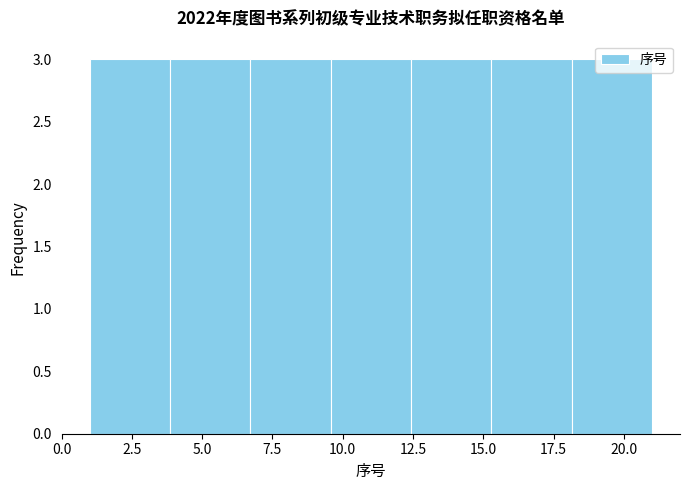

Reading left to right, list every bar in this chart as the range it spans on the x-axis followed by its height. Neither the bar edges nor the heights are printed on the chart, so give them approximately, as read against the axes.

1.0 to 4.0: 3
4.0 to 6.5: 3
6.5 to 9.5: 3
9.5 to 12.5: 3
12.5 to 15.5: 3
15.5 to 18.0: 3
18.0 to 21.0: 3